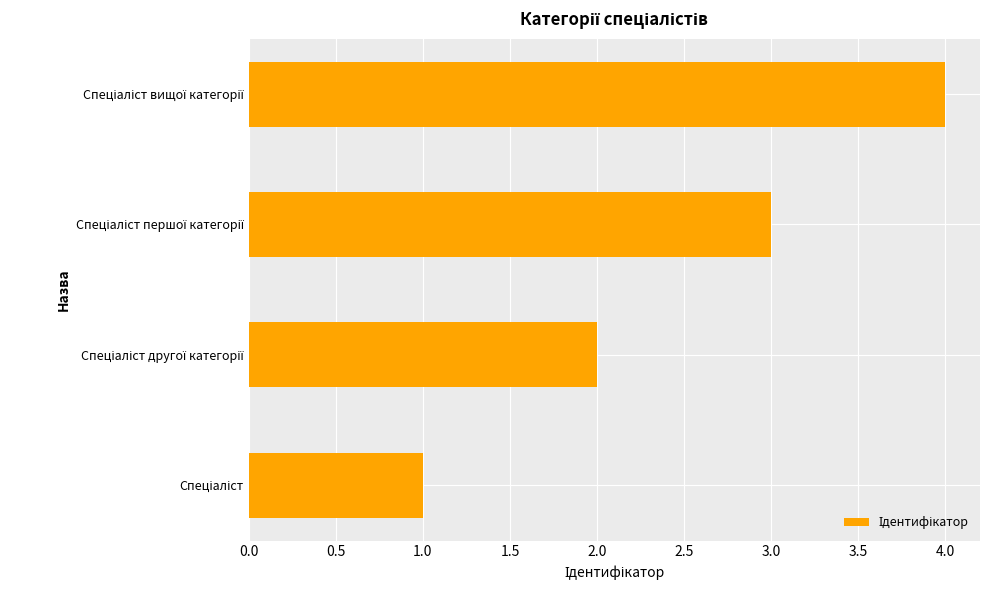

How many bars are there in total?

4